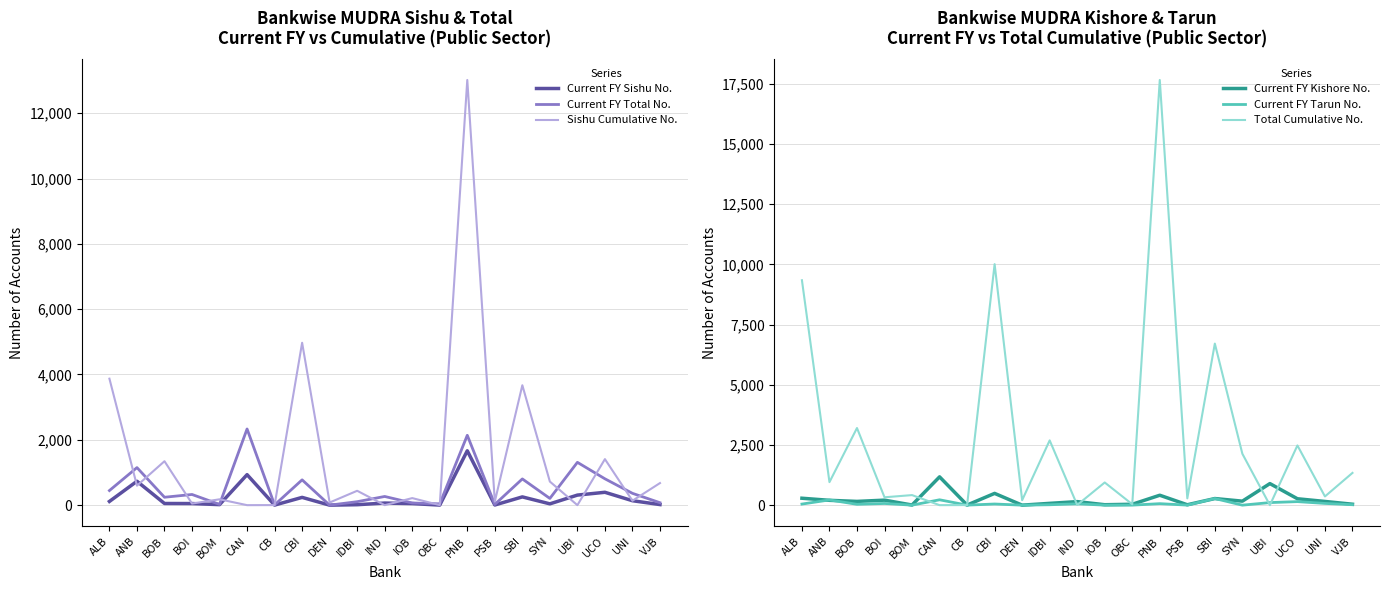

At which label does Sishu Cumulative No. first exceed 216?

ALB